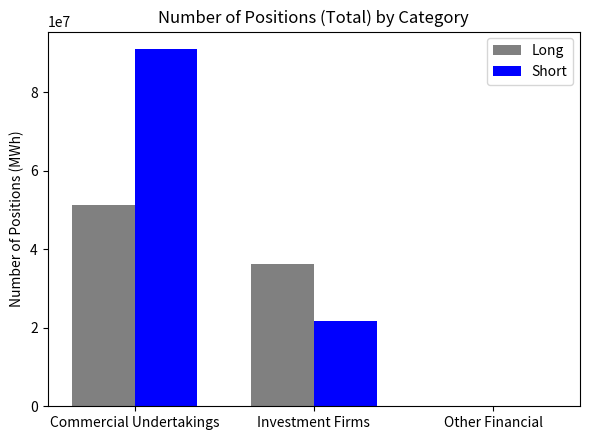

Which series changed the most between Commercial Undertakings and Investment Firms?

Short